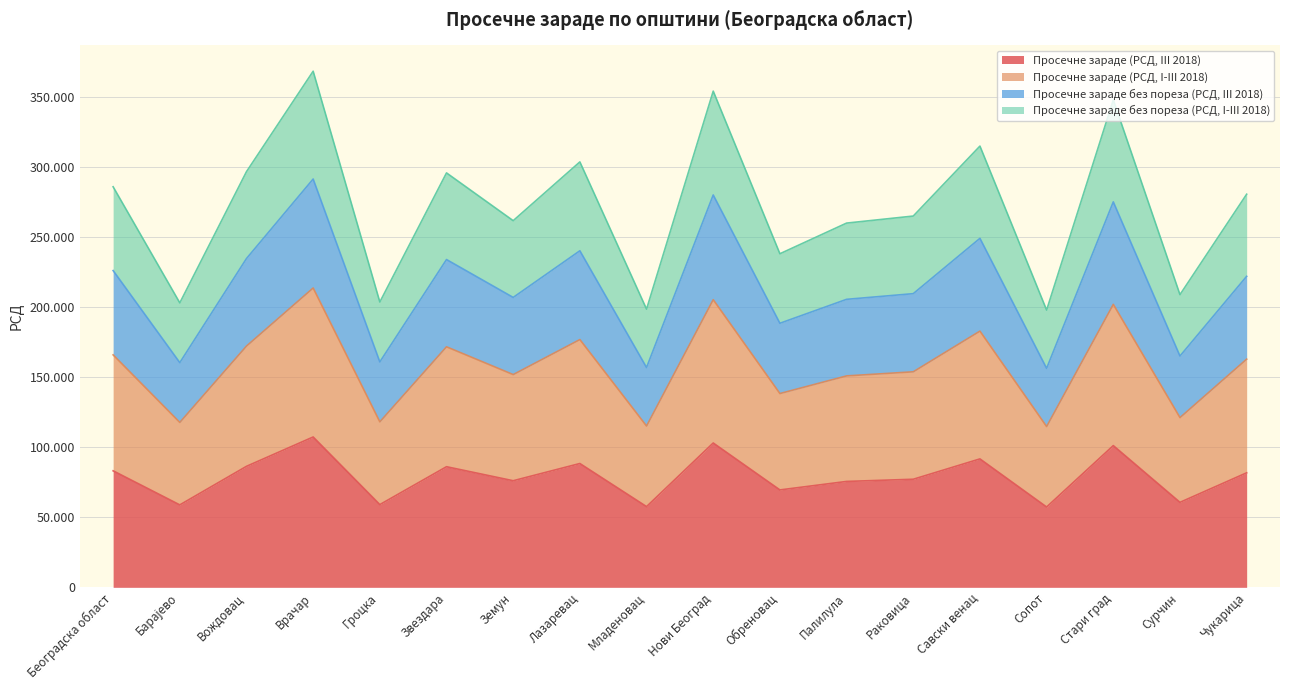

True or false: Просечне зараде (РСД, III 2018) has a value of 83249 at Београдска област.

True